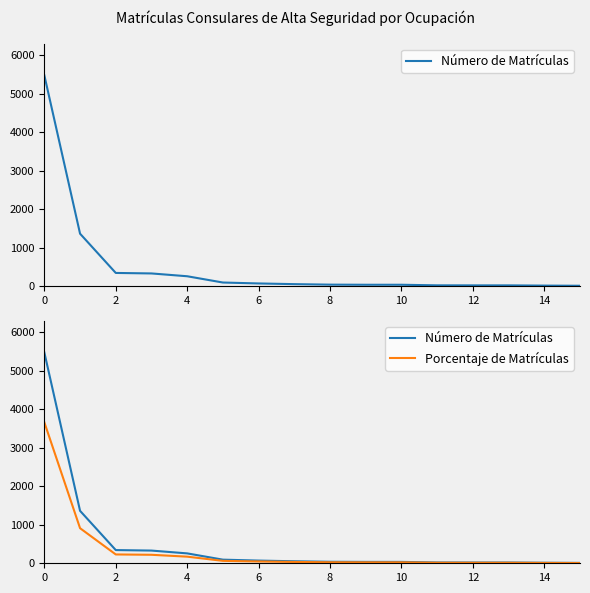

What are all the series names shown in the legend?

Número de Matrículas, Porcentaje de Matrículas